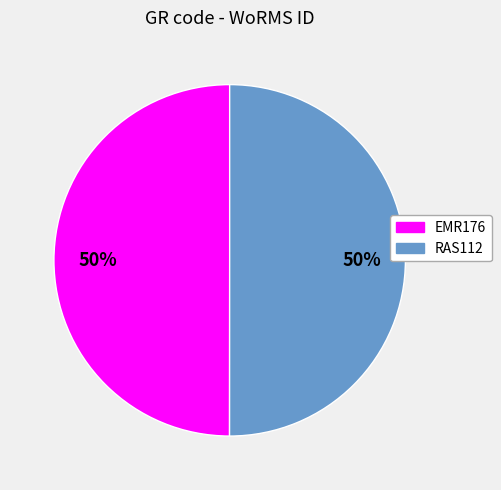

Is it true that RAS112 is 50% of the pie?

True